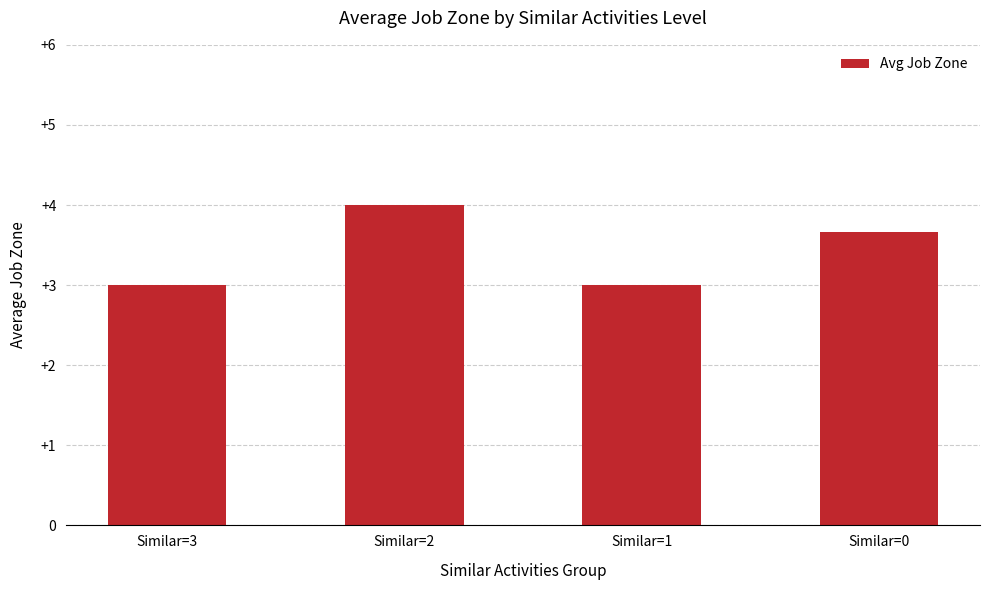

What is the sum of the values at Similar=2 and Similar=3?

7.0